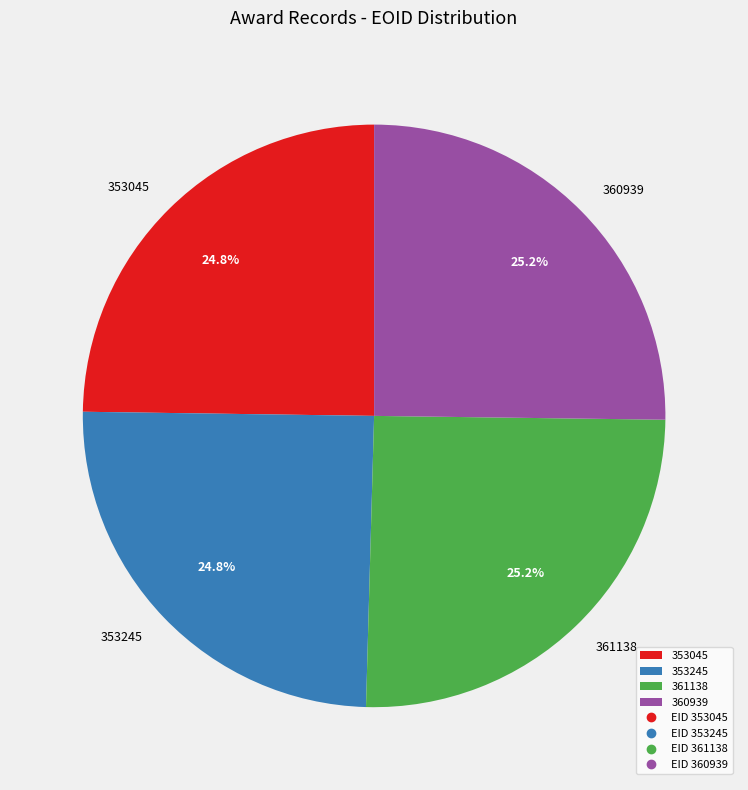

Does 353045 represent more than half of the total?

No